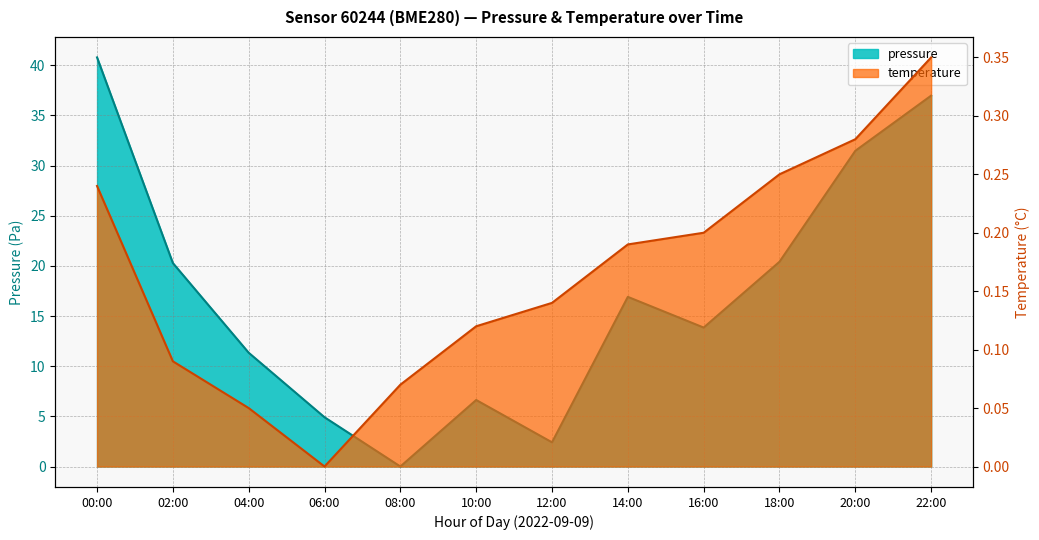

At how many categories does at least one series exceed 9?

8